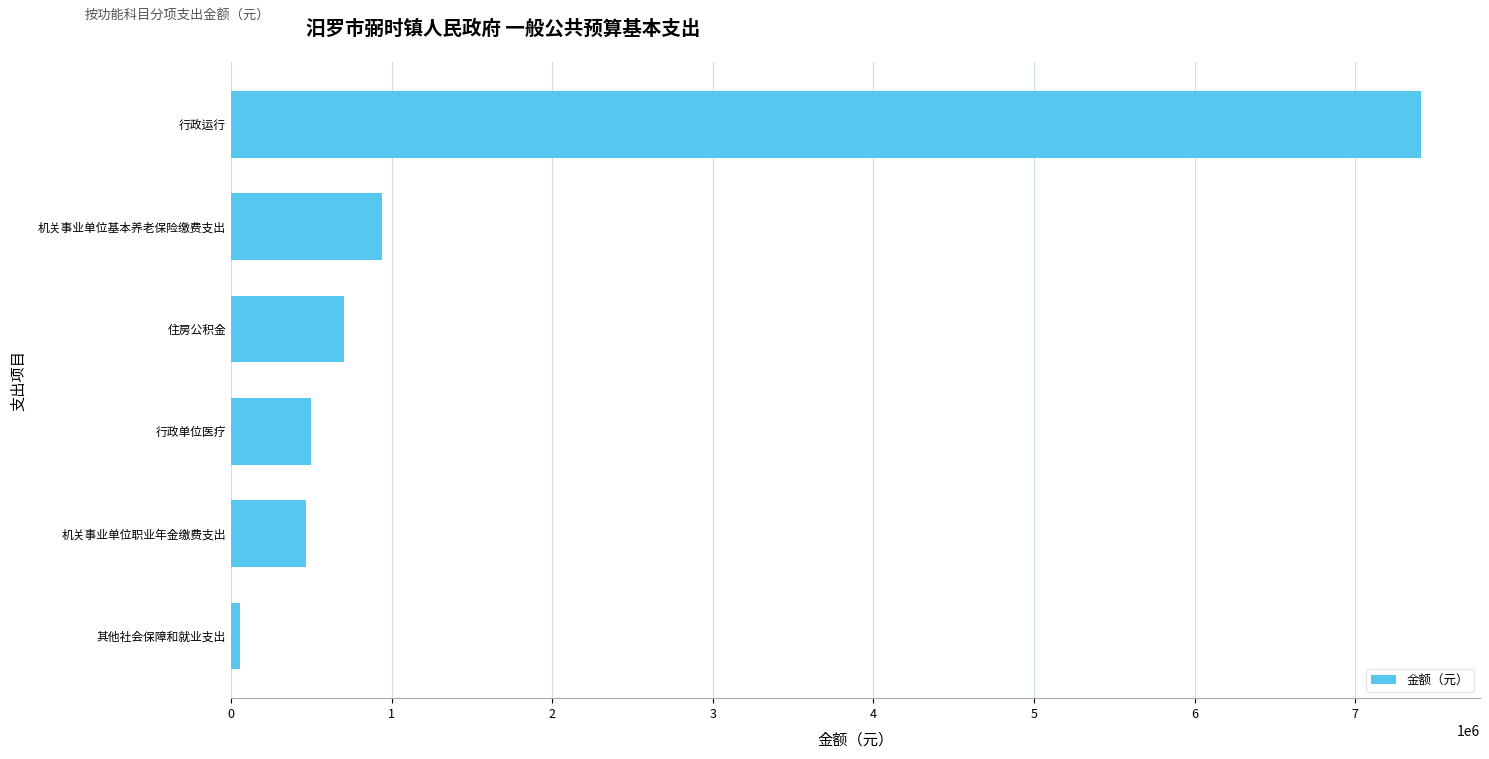

What is the difference between the second highest and second lowest values?

470035.2